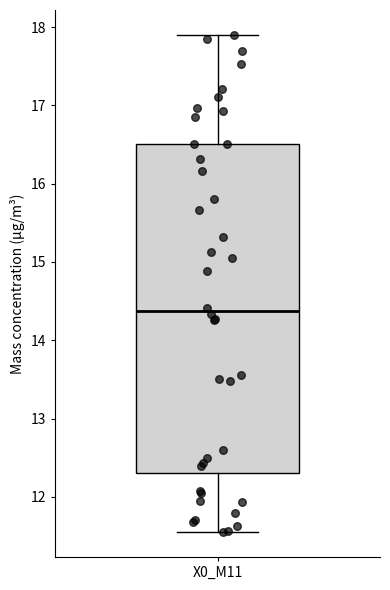

Transcribe this box plot: give where the median line is, the range the box spans, and where the two whiskers end, as read against the y-axis. The values are not printed on the chart, so give them approximately, as read against the axis.

median 14.4, box 12.3 to 16.5, whiskers 11.6 to 17.9